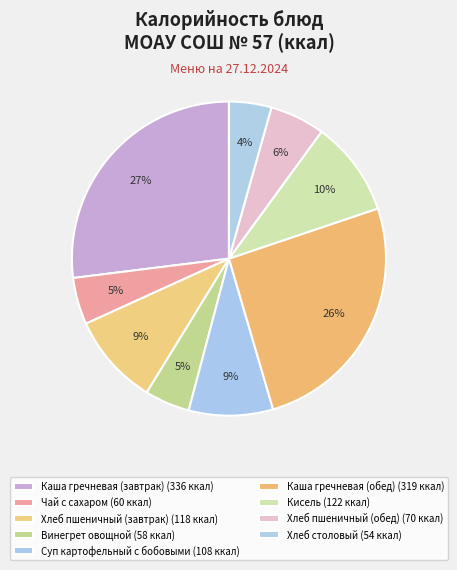

How many segments does this pie chart have?

9